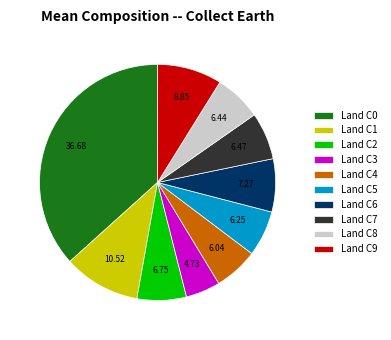

Count the number of slices in the pie.

10